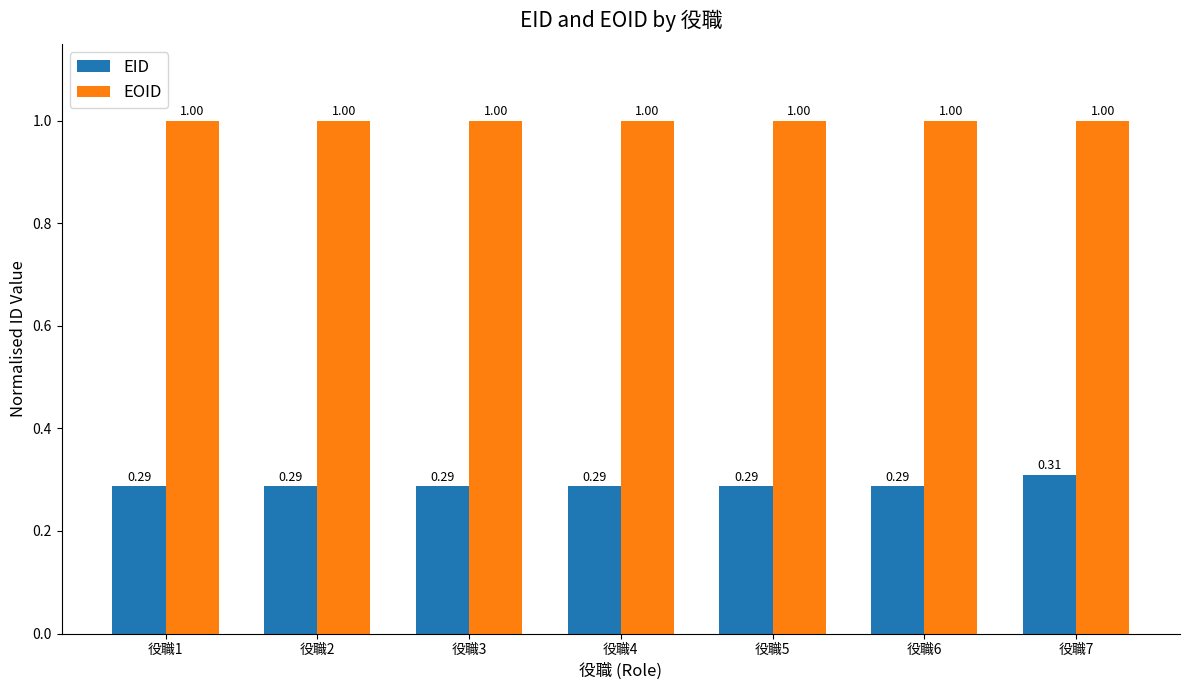

How many bars are there in total?

14